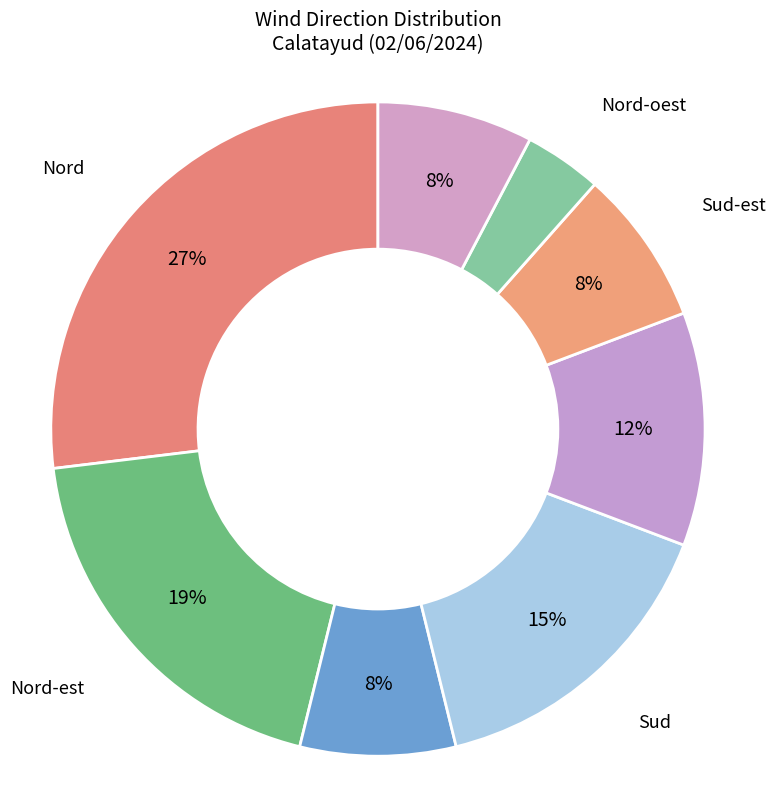

Which slice is the largest?

Nord